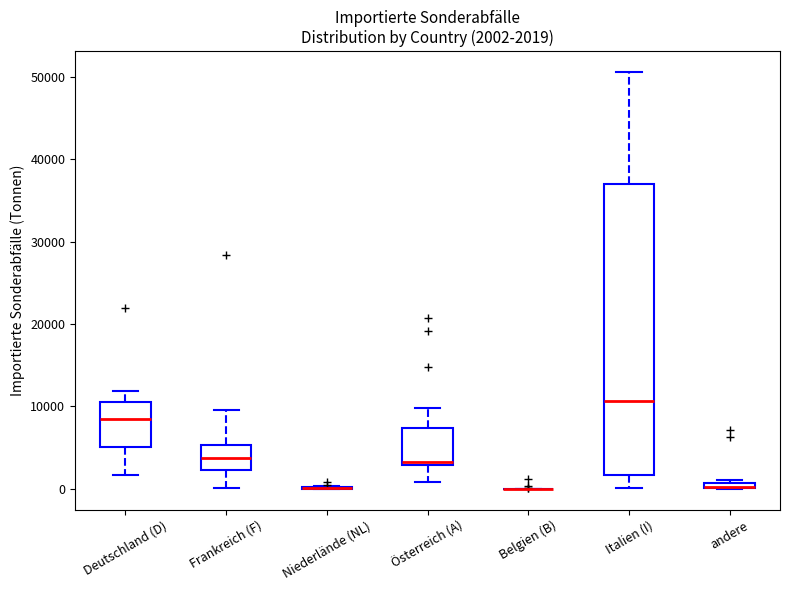

Which box is the tallest, from its lower edge to its upper edge?

Italien (I)